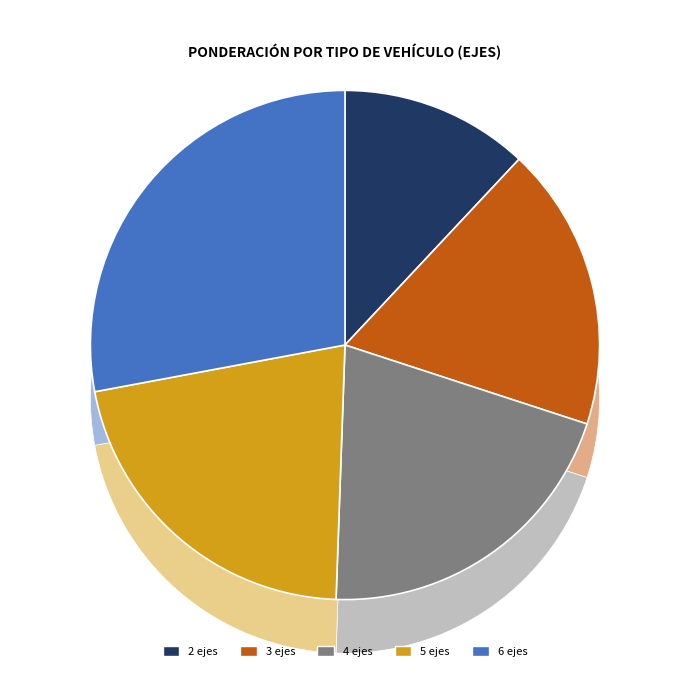

Count the number of slices in the pie.

5